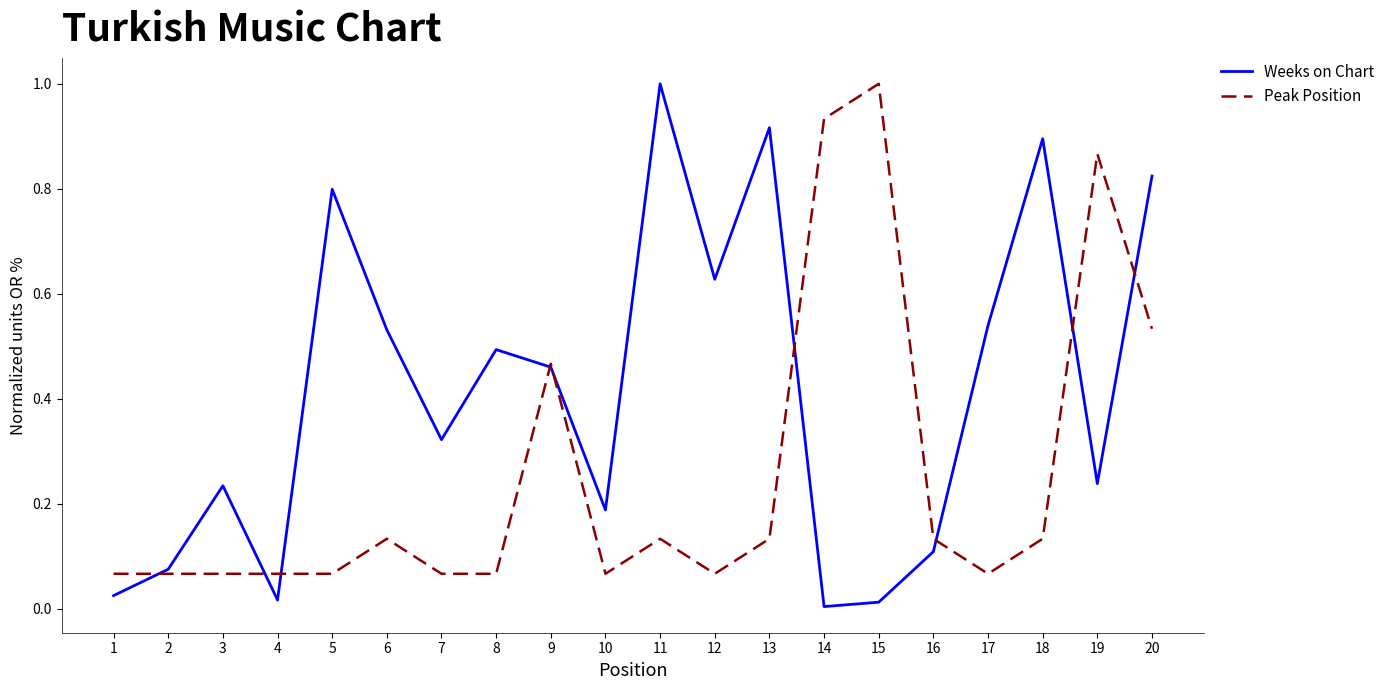

What is the spread (max minus min) of values at 15?

1.0